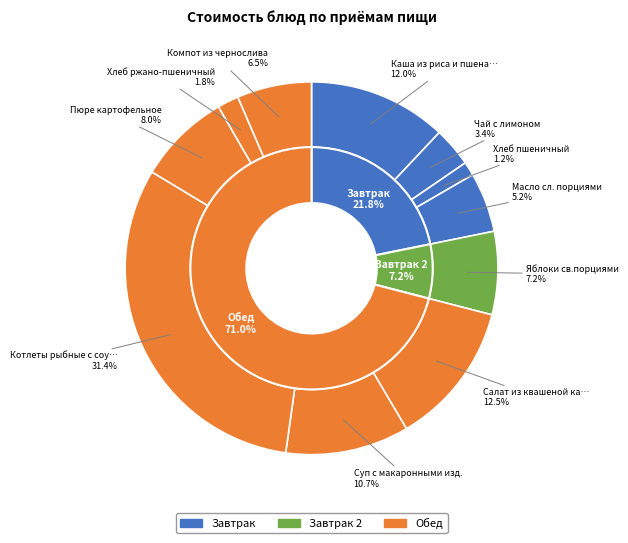

To the nearest percent, what portion does Салат из квашеной капусты represent?

12%